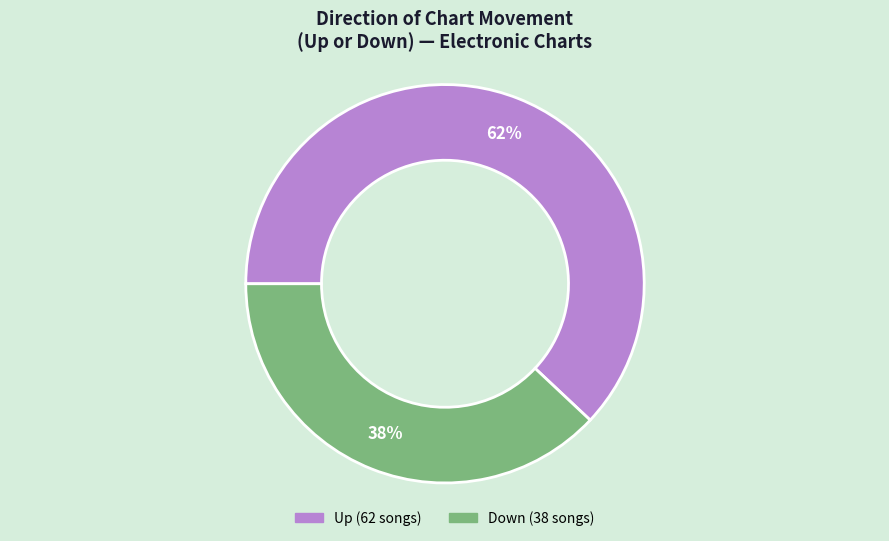

Is there a majority slice in this chart?

Yes